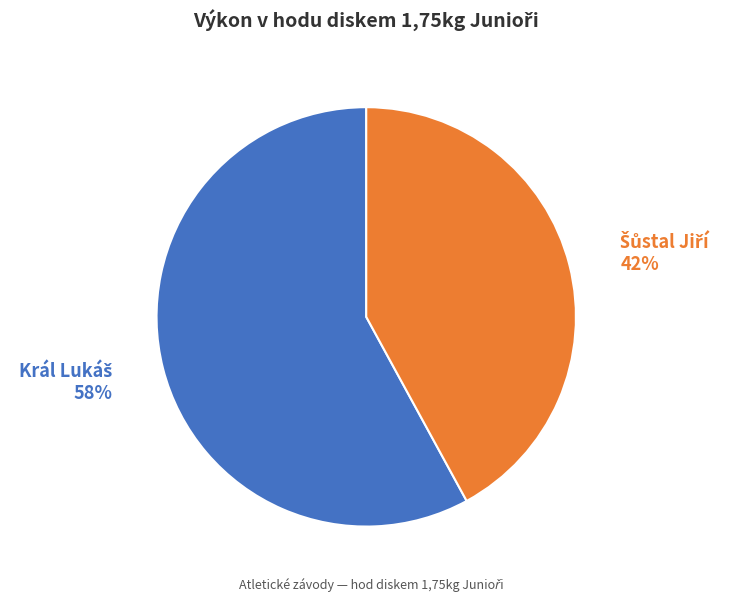

How many segments does this pie chart have?

2